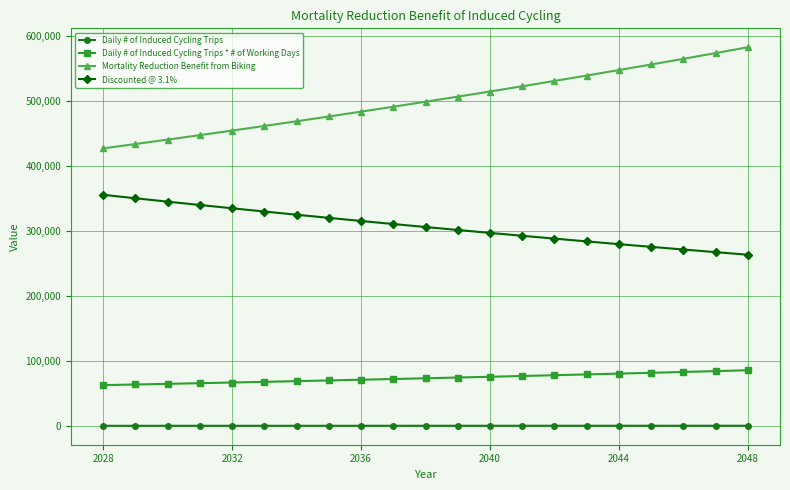

Which series has the largest total across all categories?

Mortality Reduction Benefit from Biking